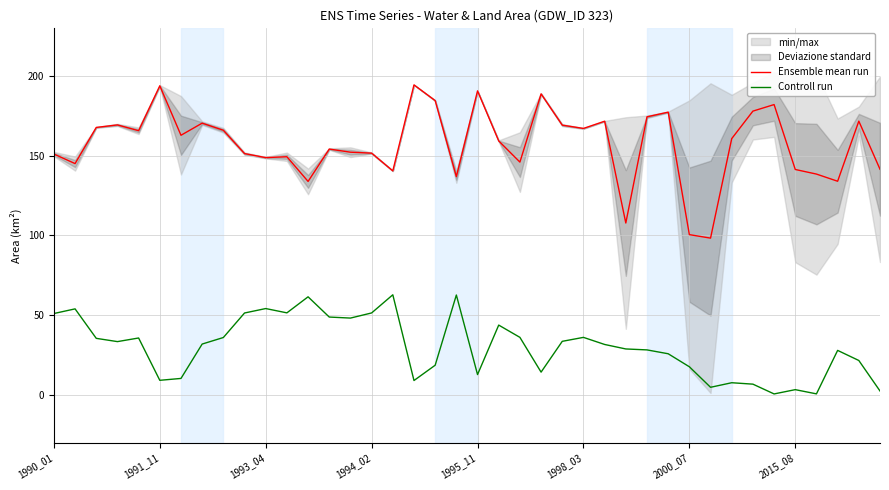

At which category does the chart reach its minimum across all series?

34